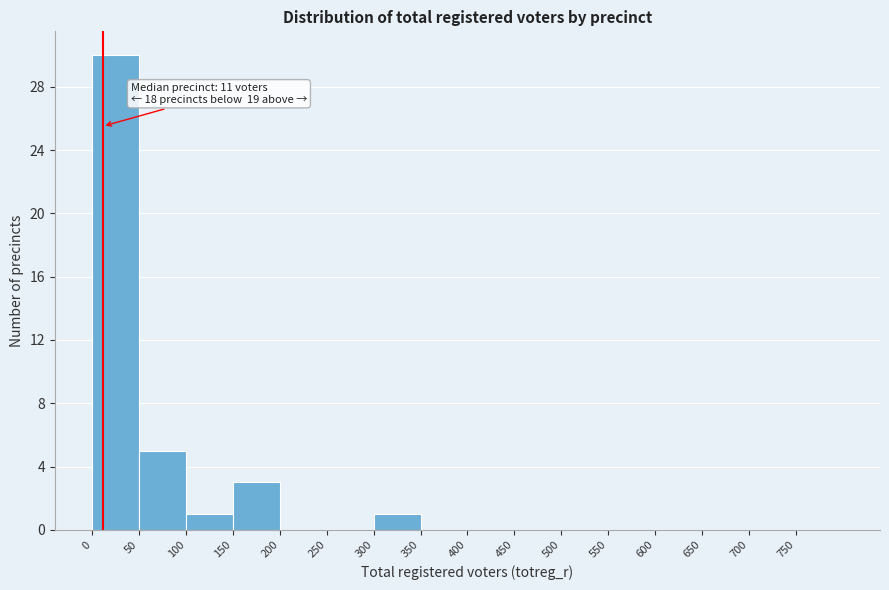

Over which range of the x-axis is the bar tallest?

0 to 50